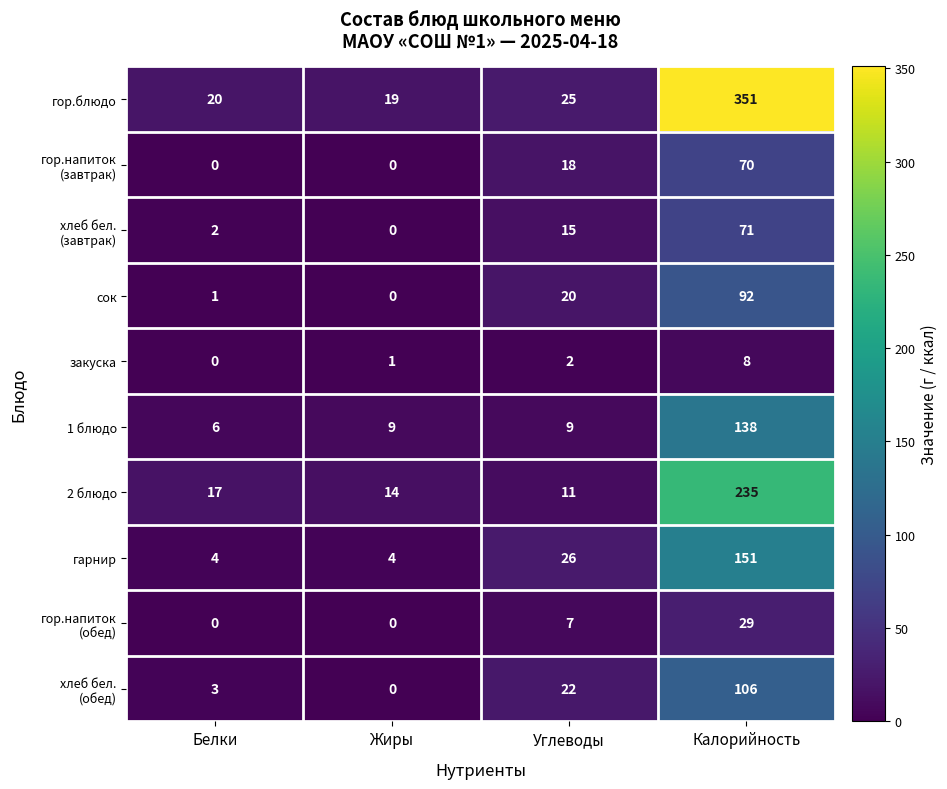

How many data points does each series have?

4